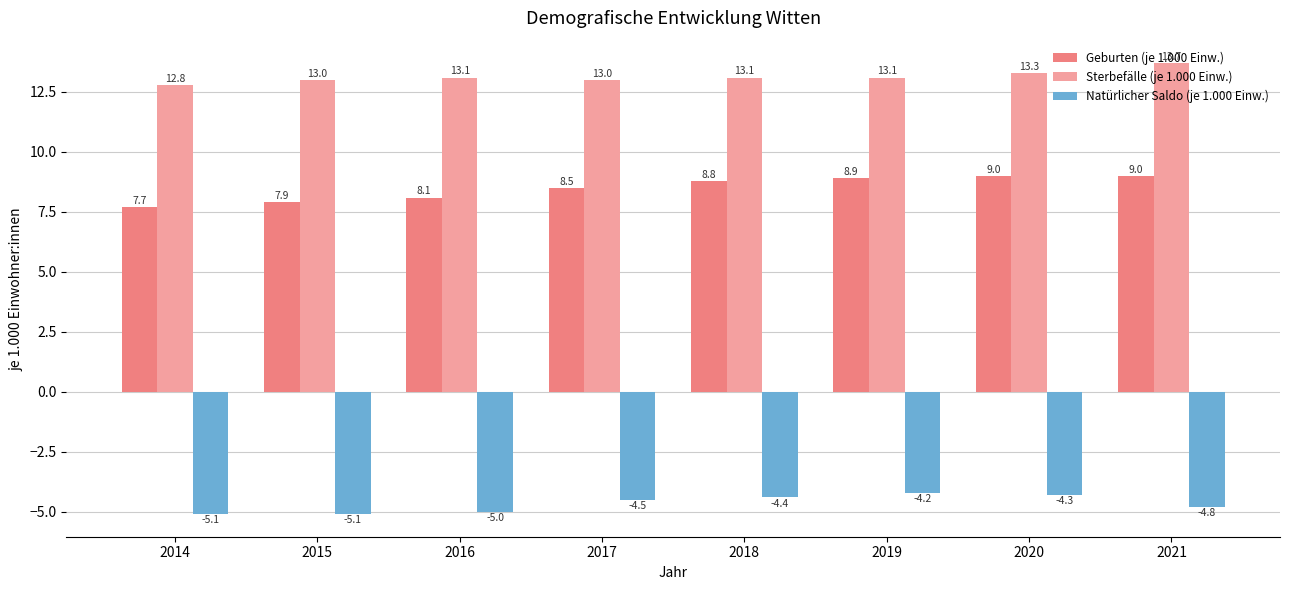

Reading left to right, list all the values displayed in this chart.

Geburten (je 1.000 Einw.): 2014=7.7	2015=7.9	2016=8.1	2017=8.5	2018=8.8	2019=8.9	2020=9.0	2021=9.0
Sterbefälle (je 1.000 Einw.): 2014=12.8	2015=13.0	2016=13.1	2017=13.0	2018=13.1	2019=13.1	2020=13.3	2021=13.7
Natürlicher Saldo (je 1.000 Einw.): 2014=-5.1	2015=-5.1	2016=-5.0	2017=-4.5	2018=-4.4	2019=-4.2	2020=-4.3	2021=-4.8